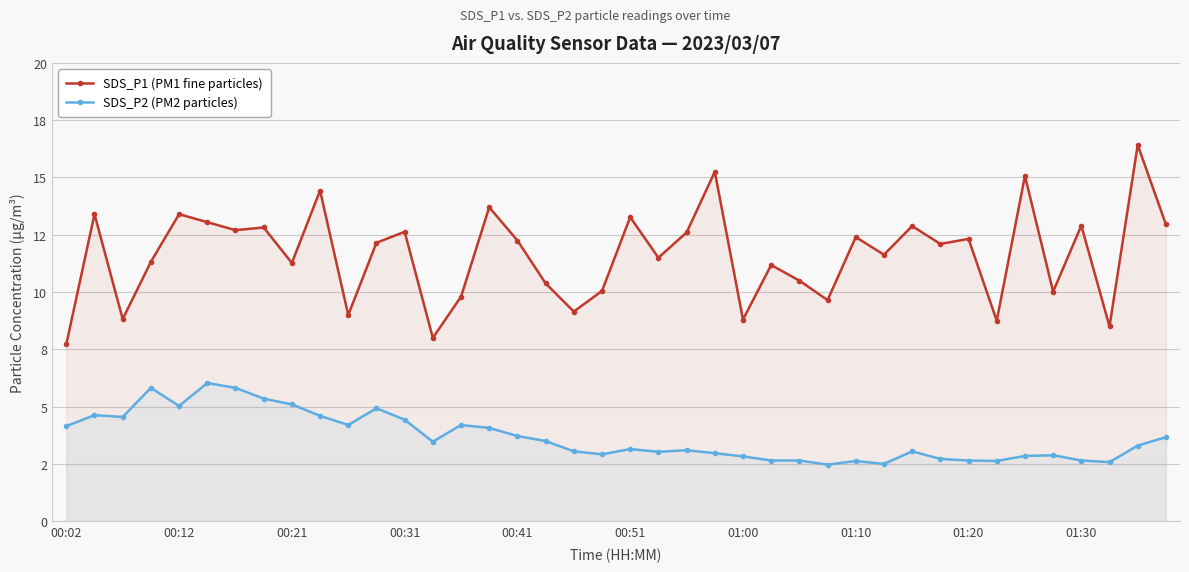

What is the difference between the maximum and minimum values in the SDS_P1 (PM1 fine particles) series?

8.7